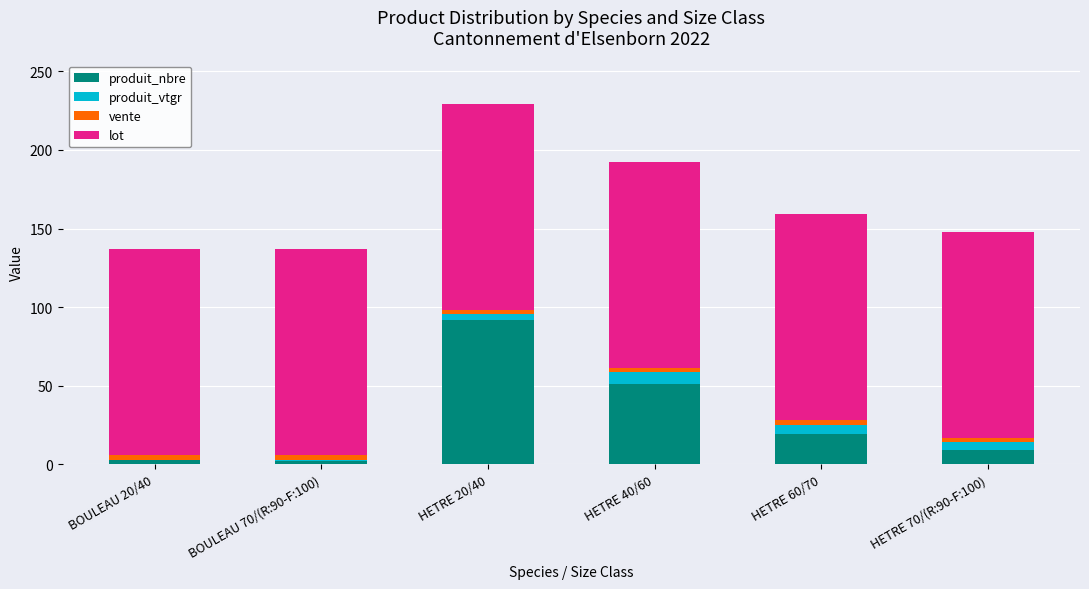

Is it true that produit_nbre equals 92.0 at HETRE 20/40?

True